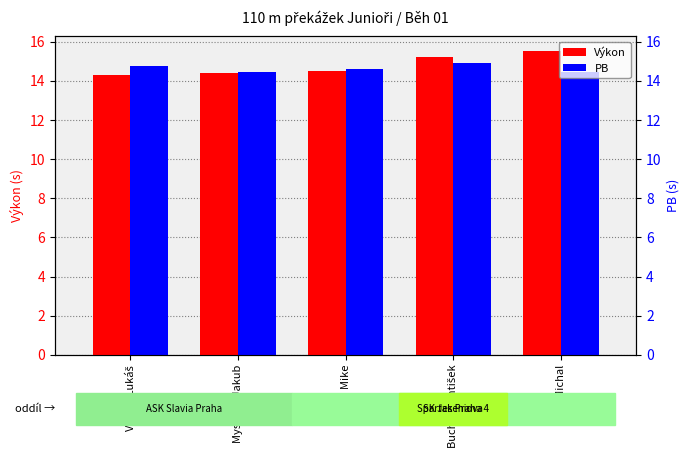

How many PB values are between 14 and 15?

5